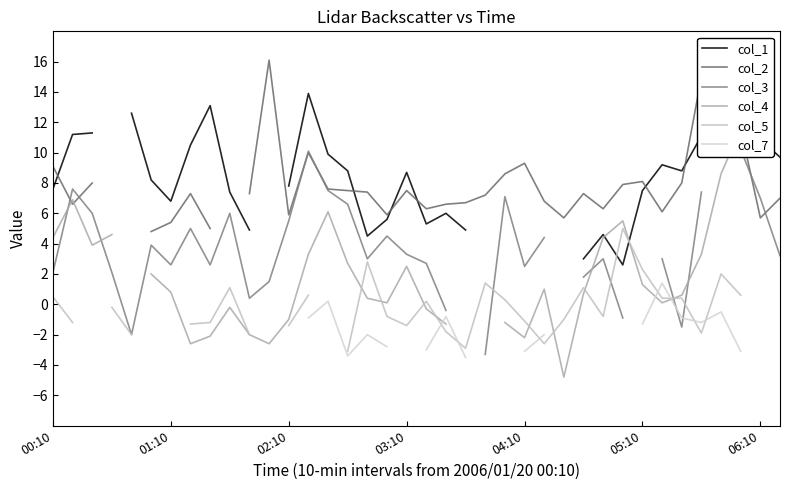

What is the value of the col_1 point at the 31st from the left?

7.5